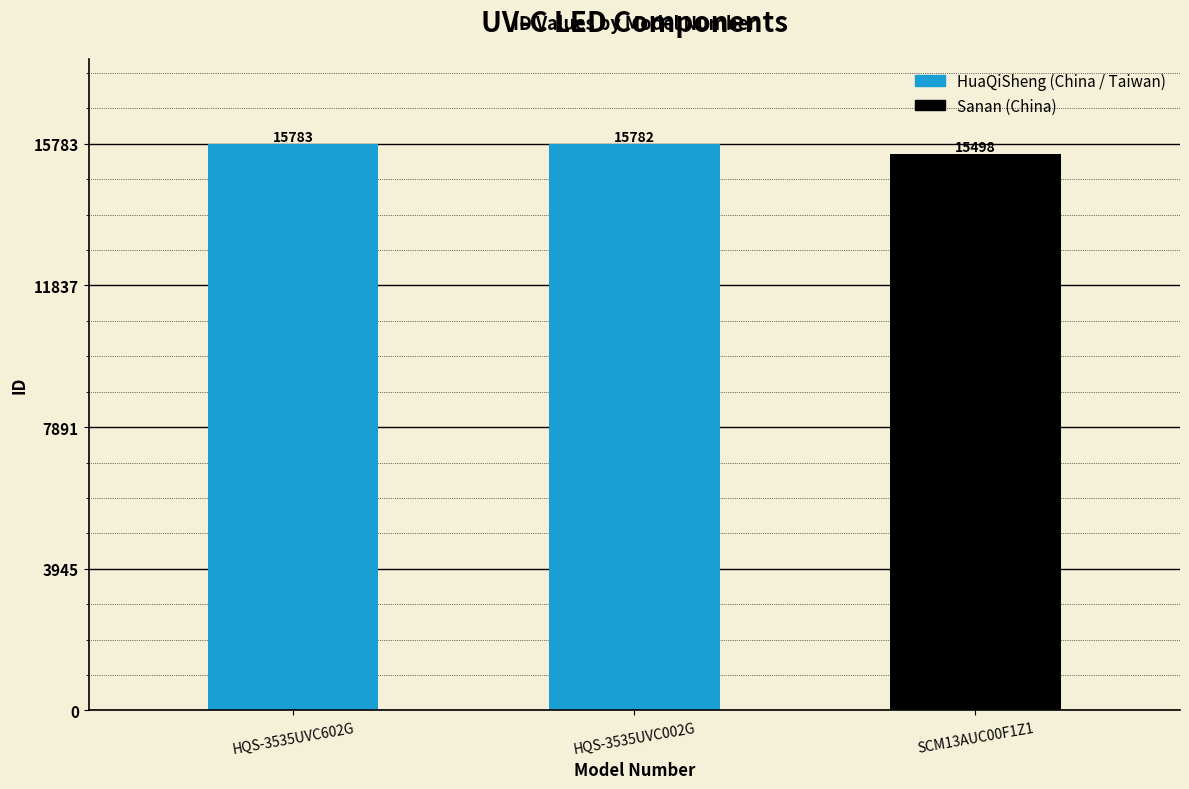

What is the change in value from HQS-3535UVC002G to SCM13AUC00F1Z1?

-284